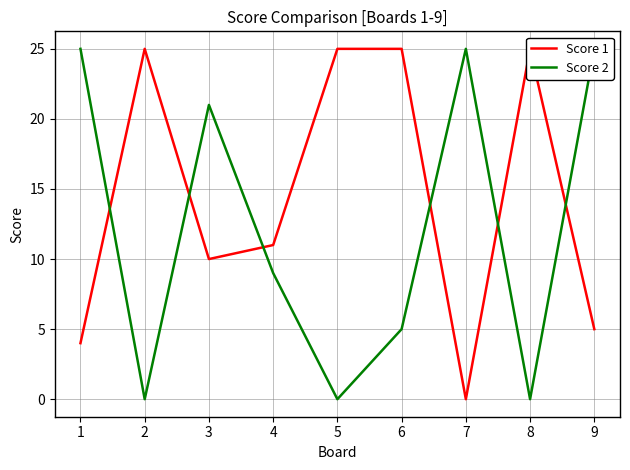

What is the average value of the Score 1 series?

14